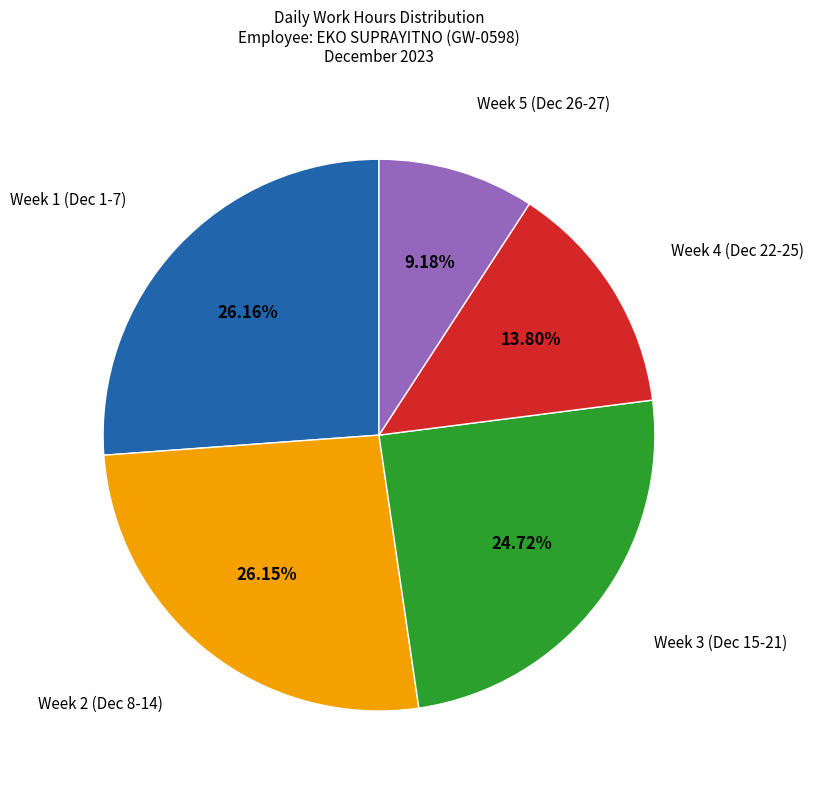

Is there a majority slice in this chart?

No